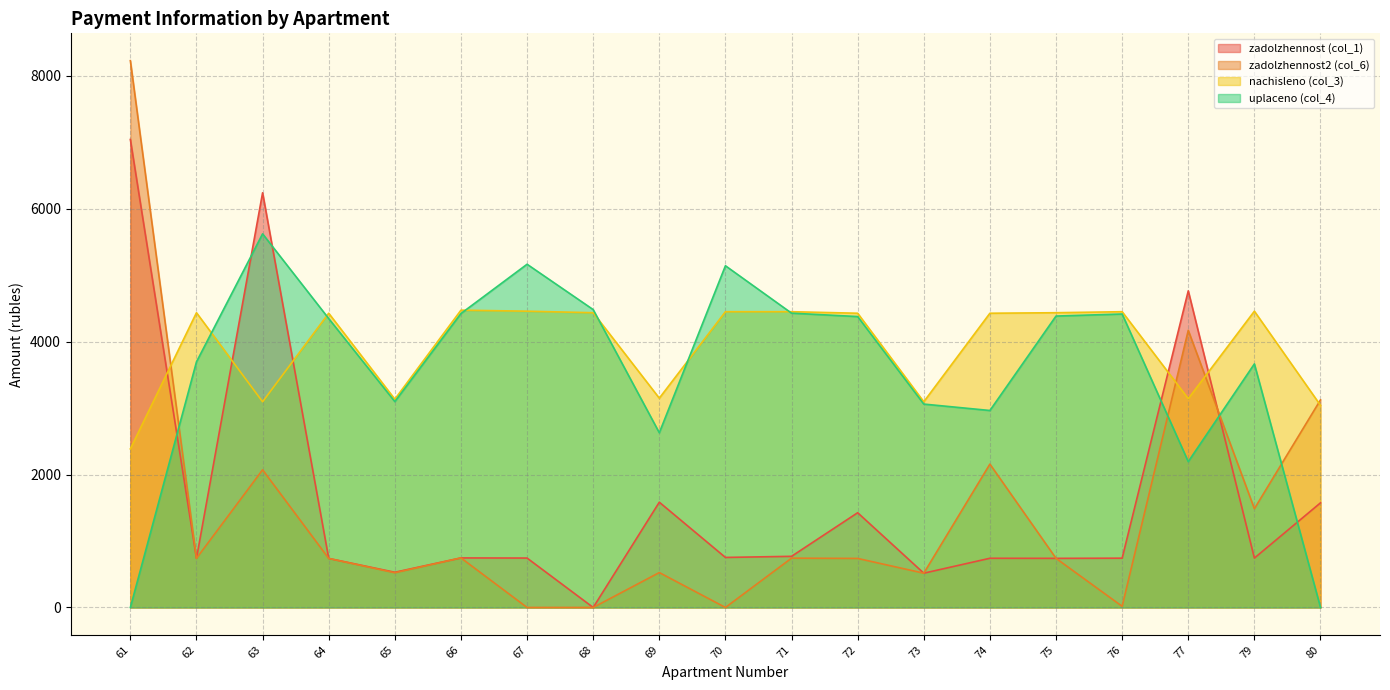

What are all the series names shown in the legend?

zadolzhennost (col_1), zadolzhennost2 (col_6), nachisleno (col_3), uplaceno (col_4)